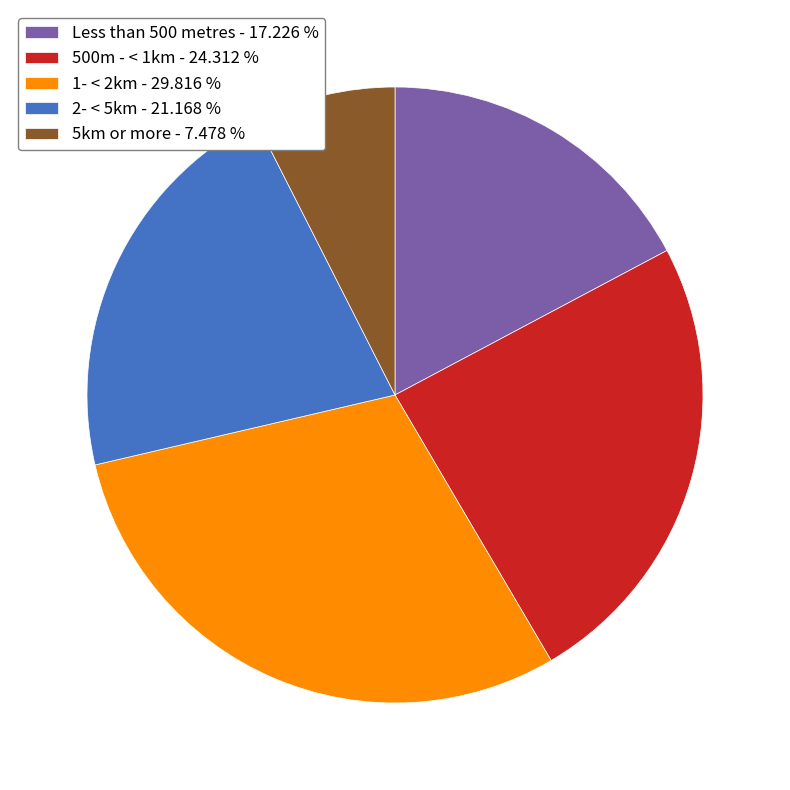

What is the largest slice in the pie chart?

1- < 2km